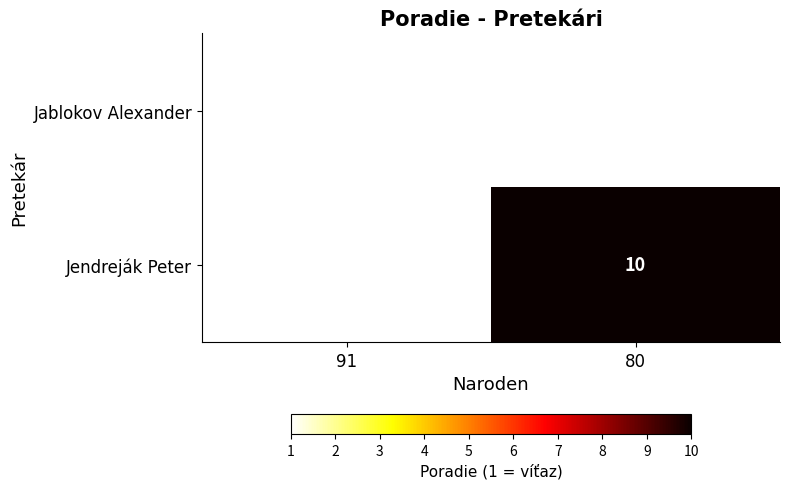

Is it true that Jablokov Alexander equals 1 at 91?

True